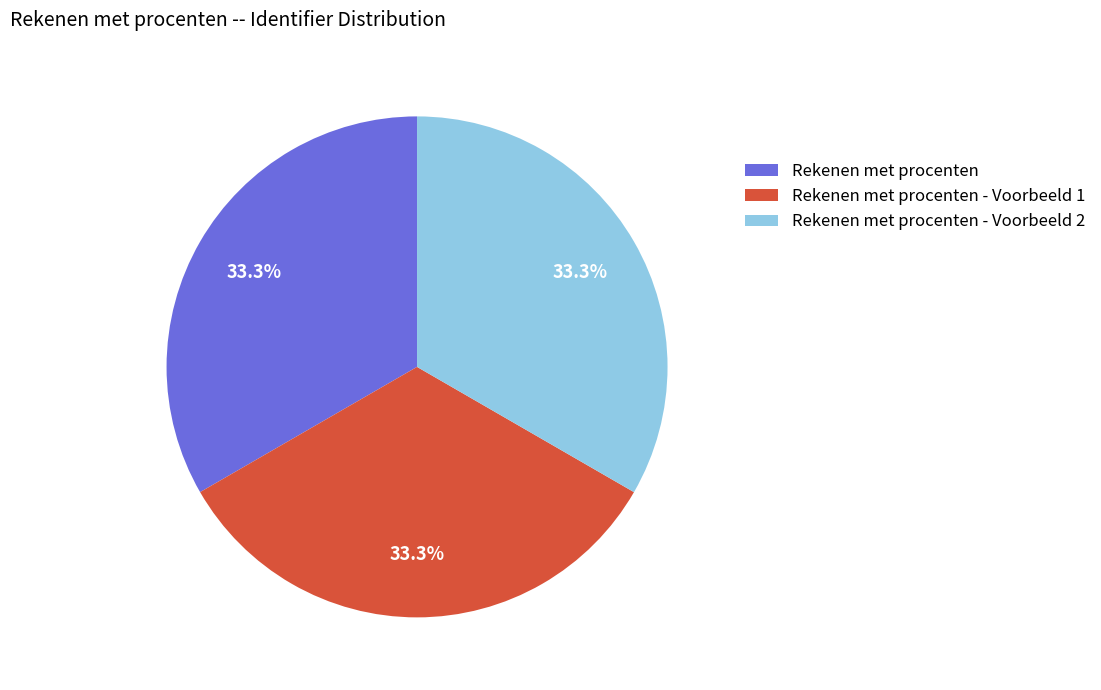

To the nearest percent, what portion does Rekenen met procenten represent?

33%